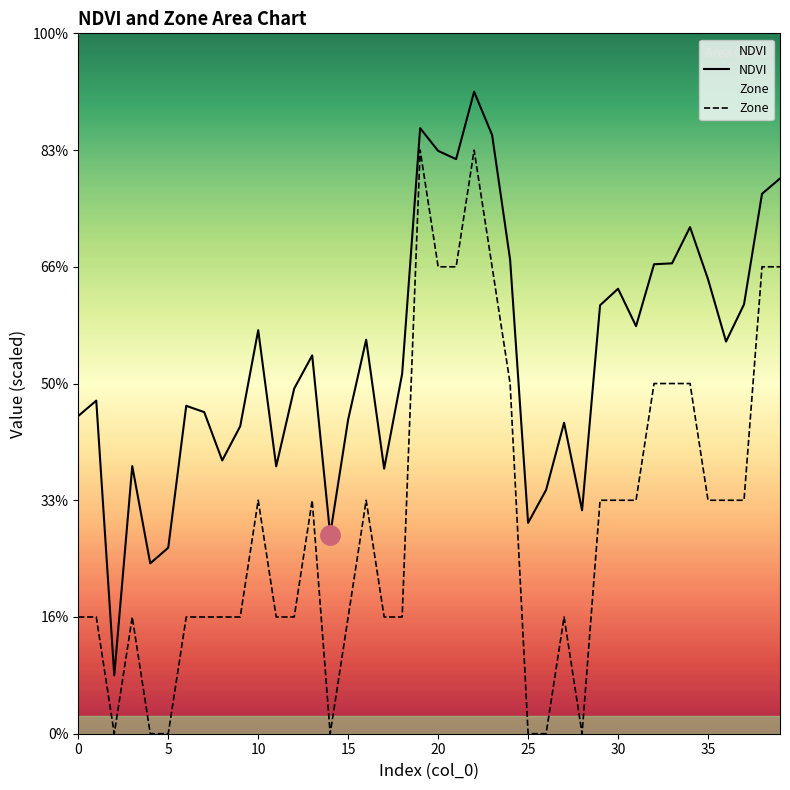

True or false: Zone and NDVI cross at least once.

False